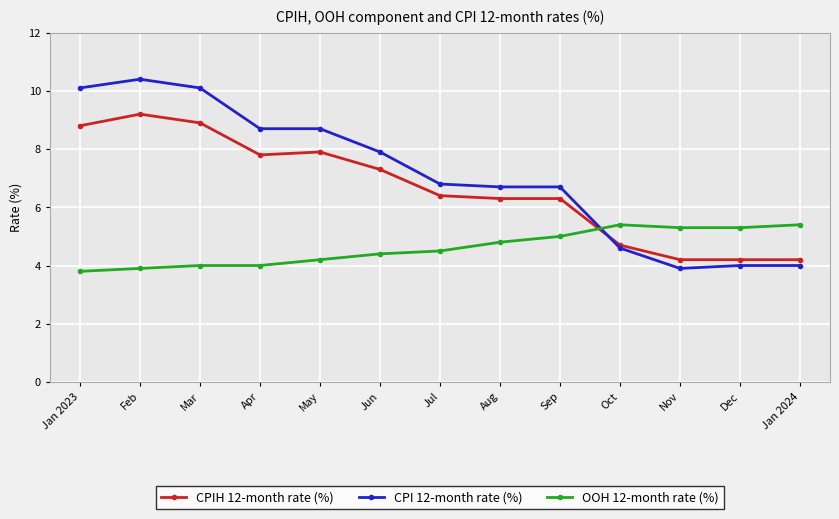

Reading left to right, extract all data points from this chart.

CPIH 12-month rate (%): 8.8	9.2	8.9	7.8	7.9	7.3	6.4	6.3	6.3	4.7	4.2	4.2	4.2
CPI 12-month rate (%): 10.1	10.4	10.1	8.7	8.7	7.9	6.8	6.7	6.7	4.6	3.9	4.0	4.0
OOH 12-month rate (%): 3.8	3.9	4.0	4.0	4.2	4.4	4.5	4.8	5.0	5.4	5.3	5.3	5.4